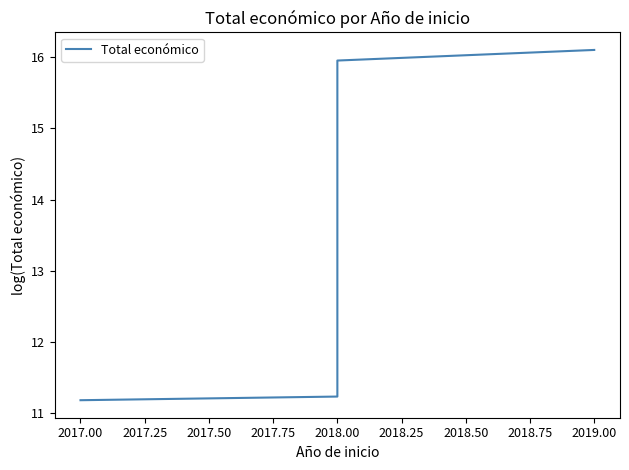

The value at 2019.00 is 5.3. True or false?

False